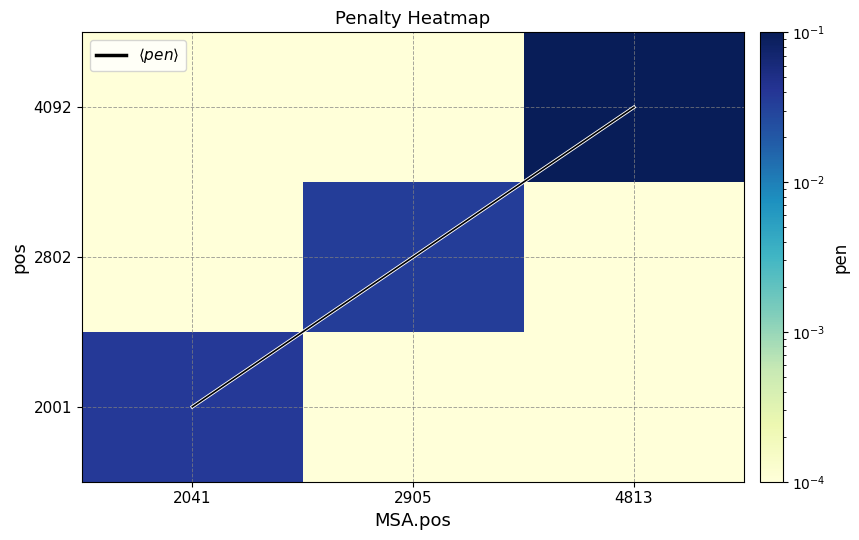

Is it true that 2001 equals 0.0 at 2905?

False